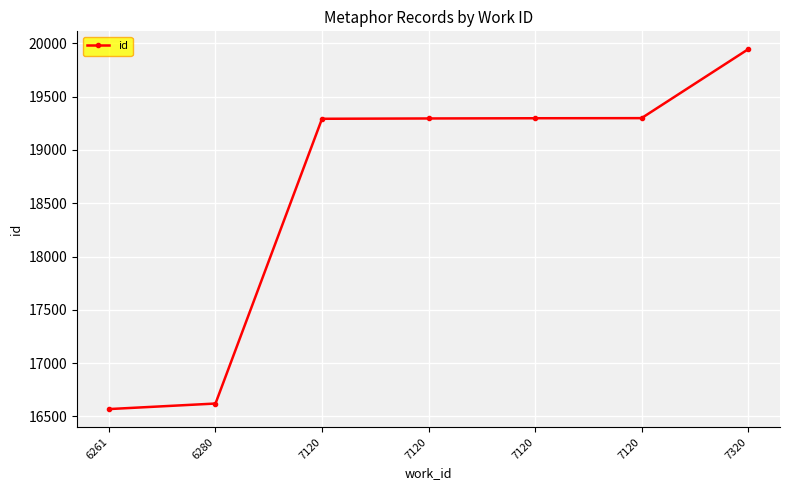

List the labels in order of value, smallest first.

6261, 6280, 7120, 7120, 7120, 7120, 7320